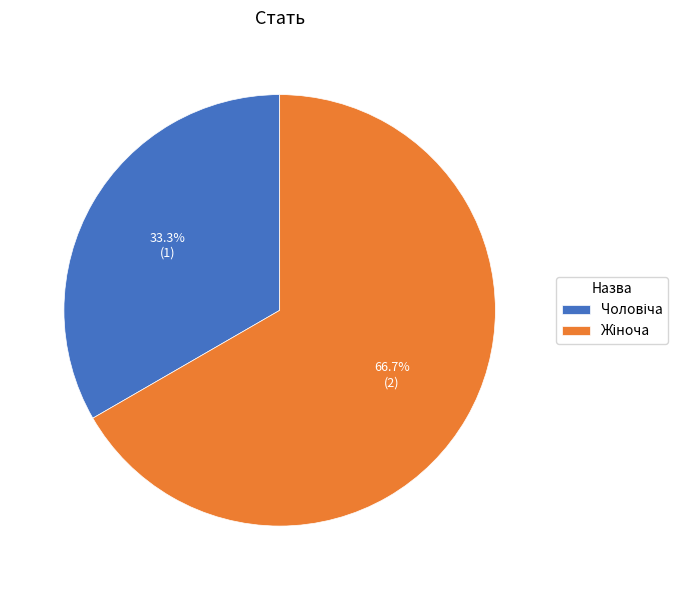

Is there any slice that represents more than half of the pie?

Yes